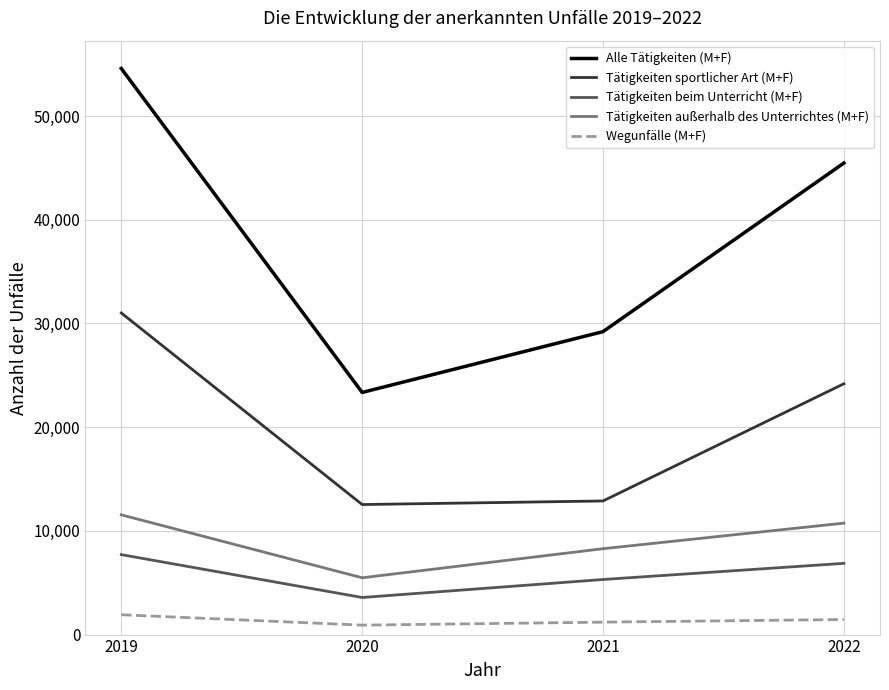

The Alle Tätigkeiten (M+F) series shows 84019 at 2019. True or false?

False